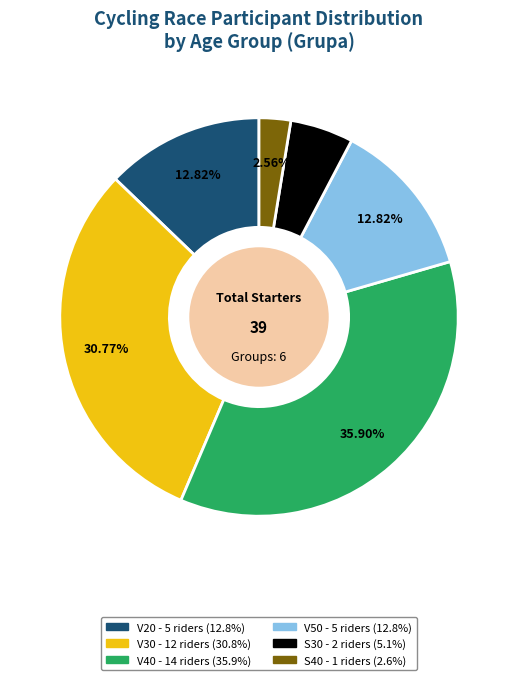

How many segments does this pie chart have?

6